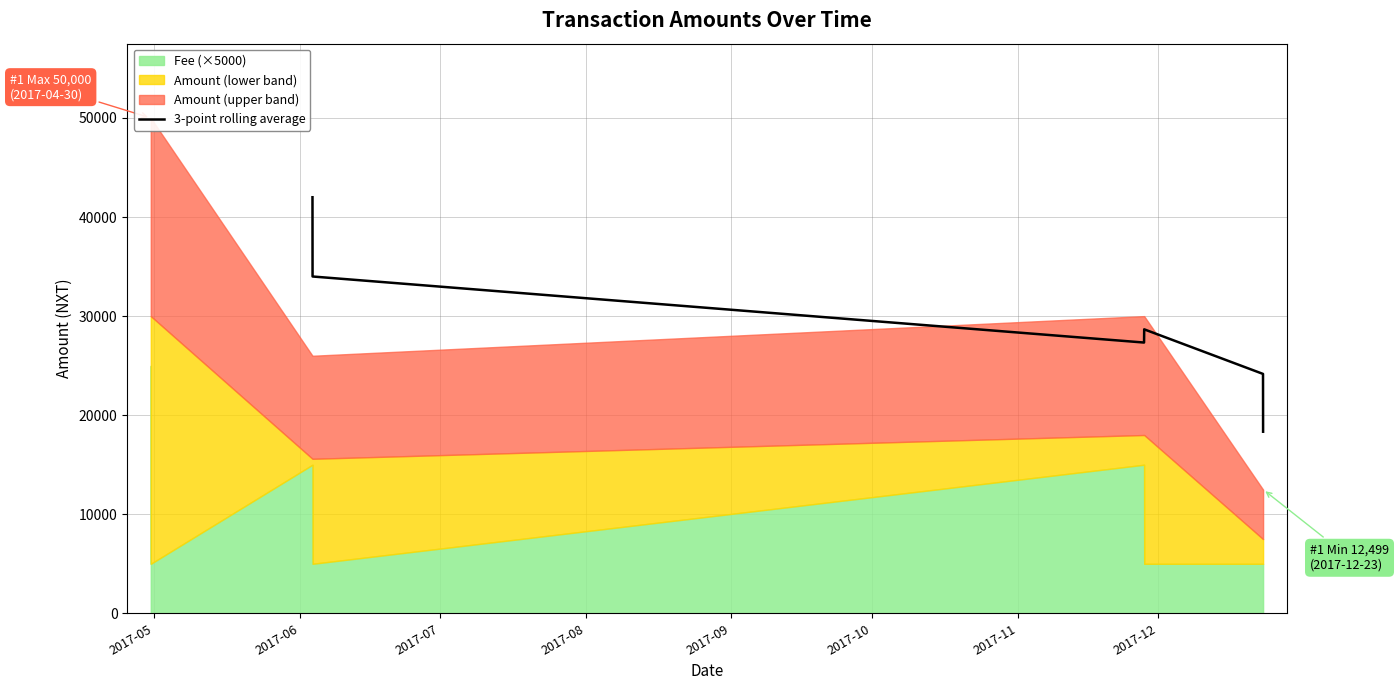

True or false: there are more than 0 points higher than both neighbors.

True